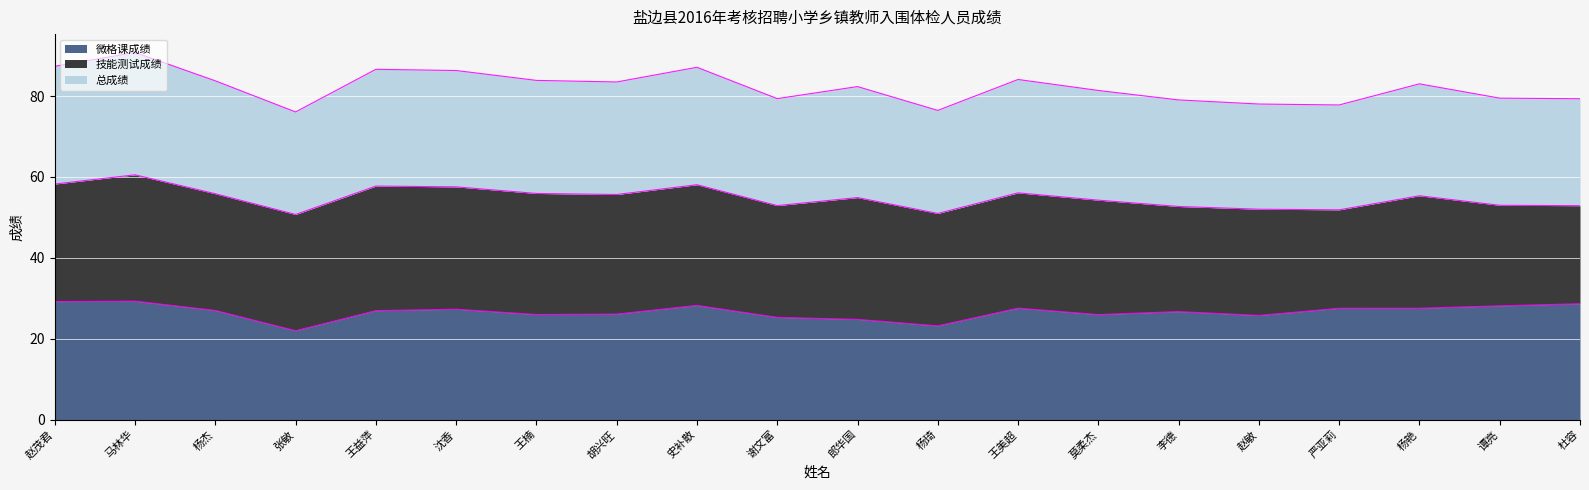

What is the average value of the 微格课成绩 series?

26.6